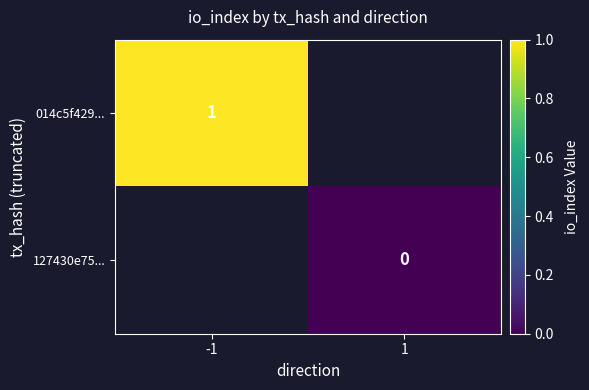

At how many categories does at least one series exceed 0?

1